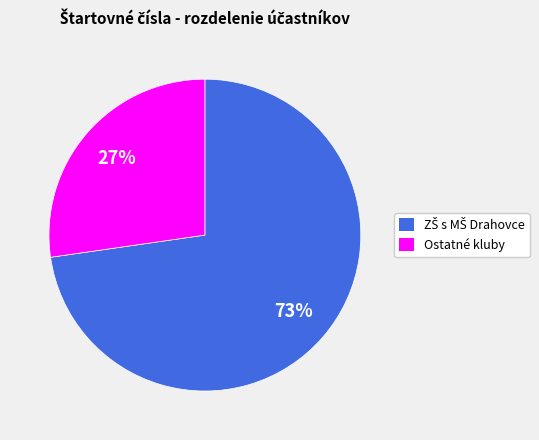

What is the smallest slice in the pie chart?

Ostatné kluby